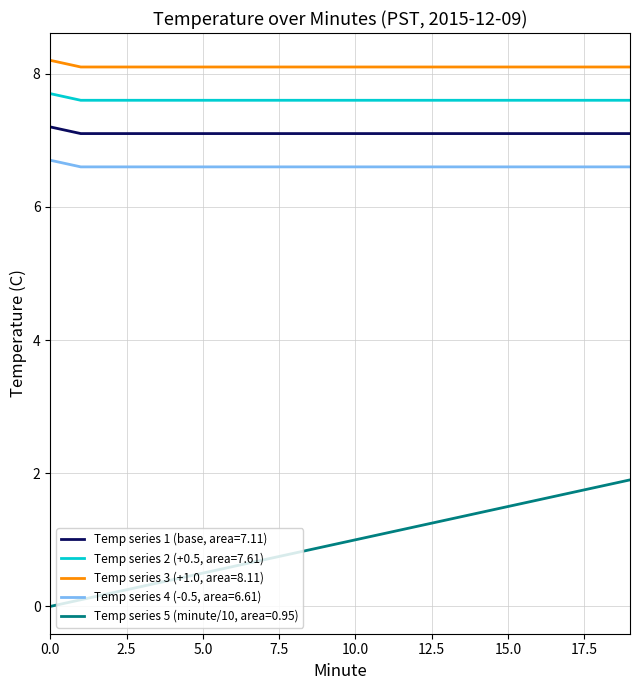

True or false: Temp series 4 (-0.5, area=6.61) and Temp series 3 (+1.0, area=8.11) cross at least once.

False